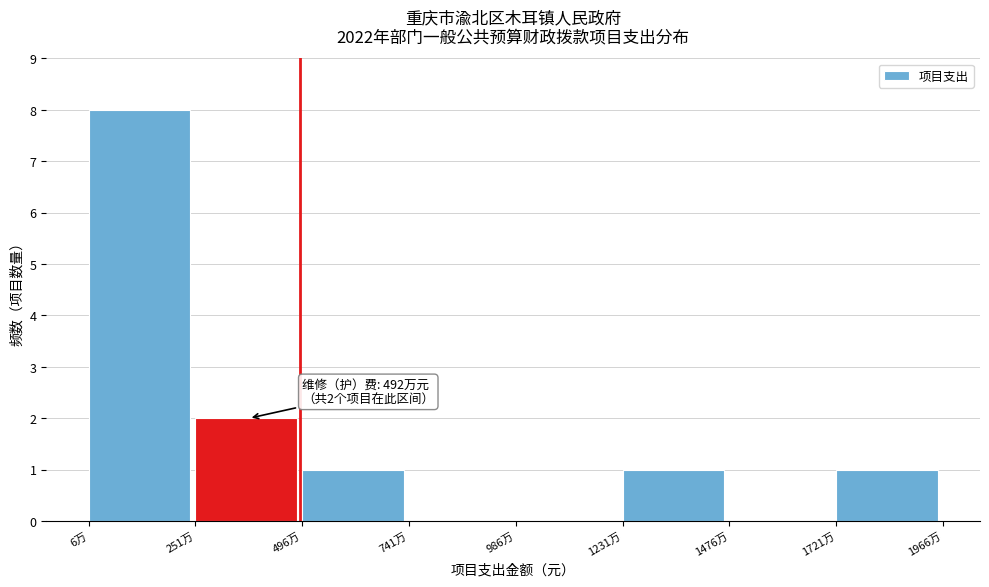

Reading left to right, transcribe all the data shown in this chart.

6万=8	251万=2	496万=1	741万=0	986万=0	1231万=1	1476万=0	1721万=1